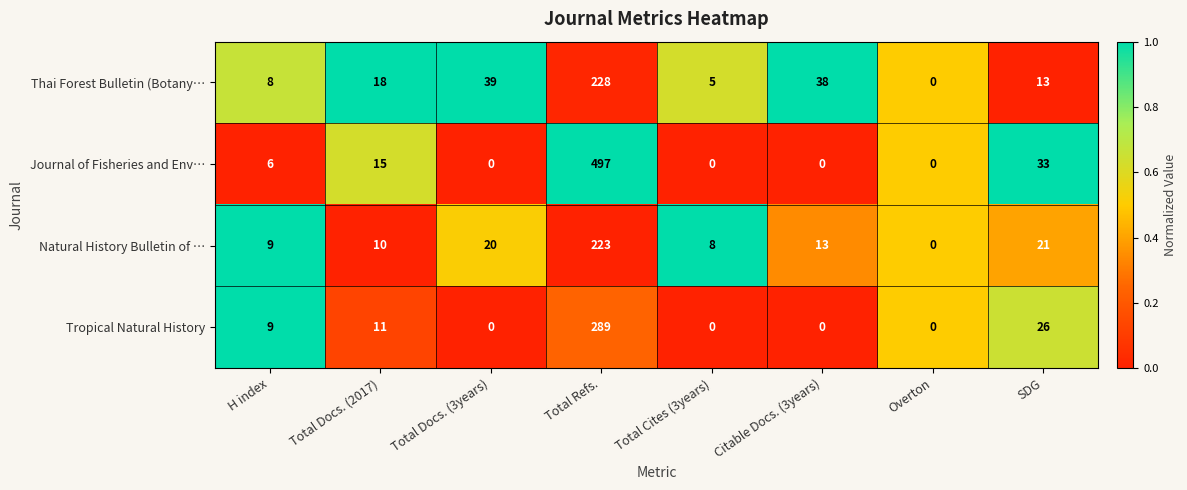

At which category is the sum across all series the highest?

Total Refs.